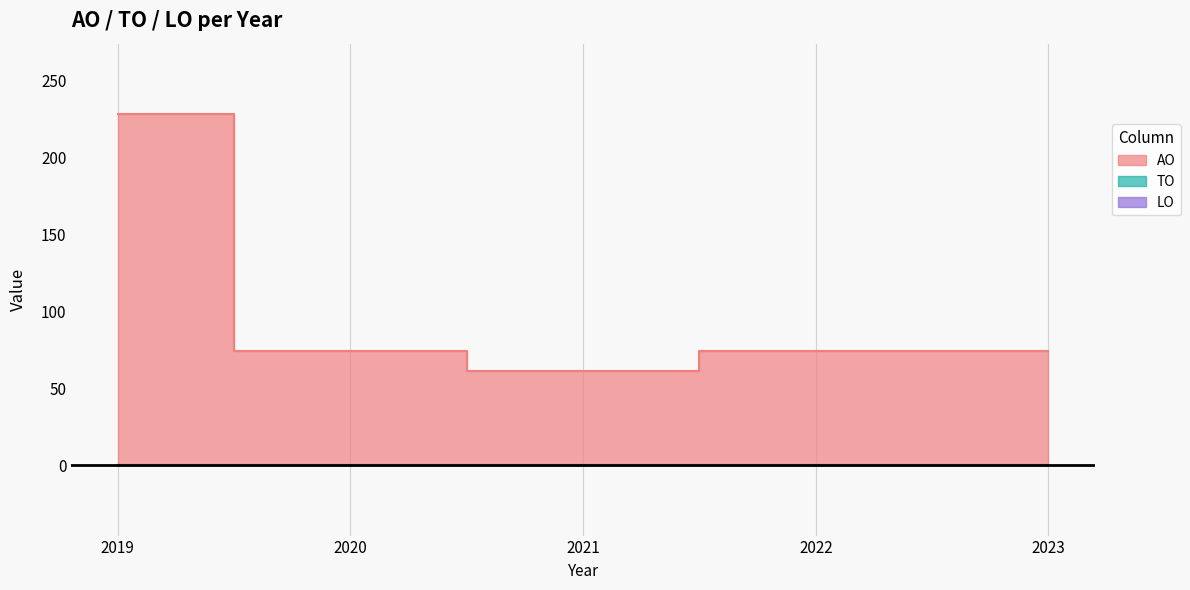

True or false: TO has more than 1 interior local peaks.

False